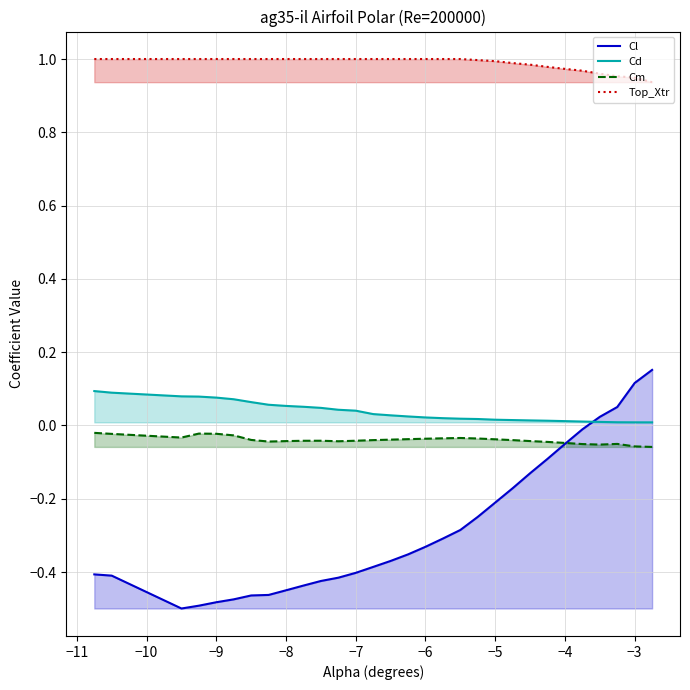

Which series has the largest total across all categories?

Top_Xtr